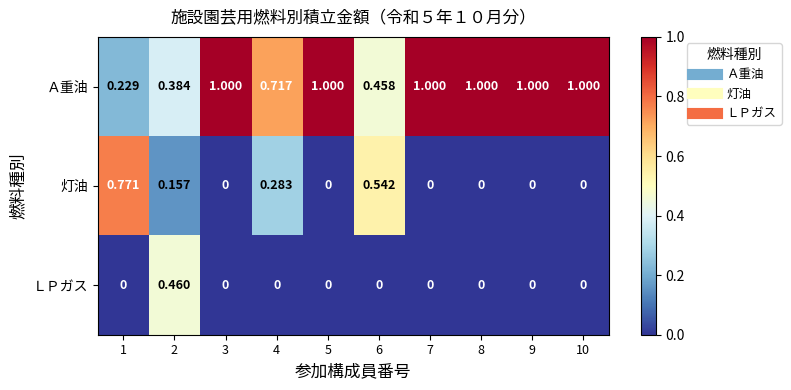

List the series in order of their peak value, highest first.

Ａ重油, 灯油, ＬＰガス